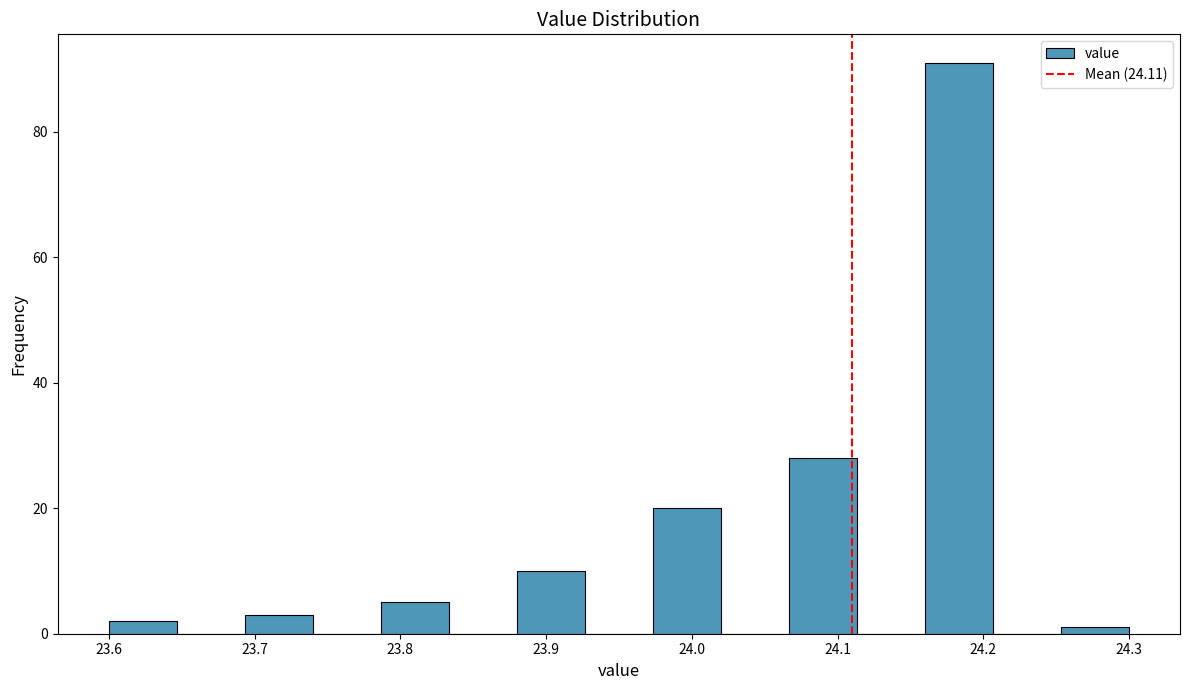

Reading left to right, list every bar in this chart as the range it spans on the x-axis followed by its height. Neither the bar edges nor the heights are printed on the chart, so give them approximately, as read against the axes.

23.60 to 23.65: 2
23.65 to 23.69: 0
23.69 to 23.74: 4
23.74 to 23.79: 0
23.79 to 23.83: 6
23.83 to 23.88: 0
23.88 to 23.93: 10
23.93 to 23.97: 0
23.97 to 24.02: 20
24.02 to 24.07: 0
24.07 to 24.11: 28
24.11 to 24.16: 0
24.16 to 24.21: 92
24.21 to 24.25: 0
24.25 to 24.30: under 2